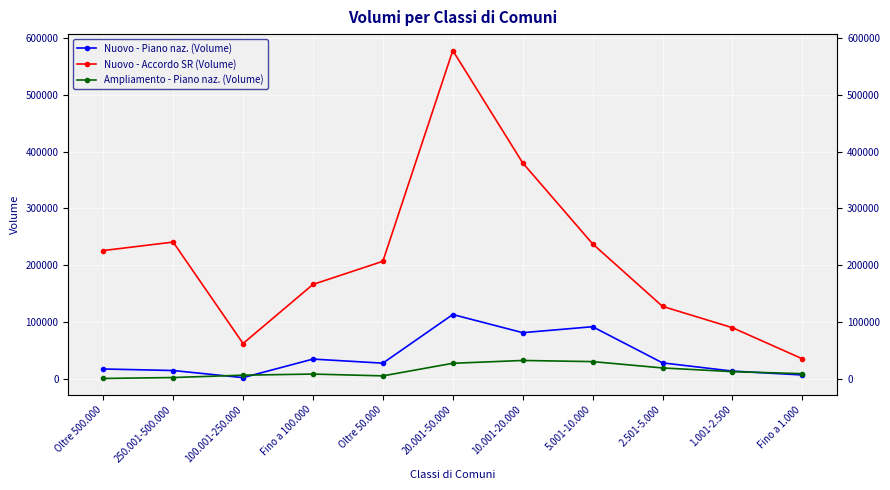

Is the value of Nuovo - Piano naz. (Volume) at 2.501-5.000 greater than the value of Nuovo - Accordo SR (Volume) at 2.501-5.000?

No